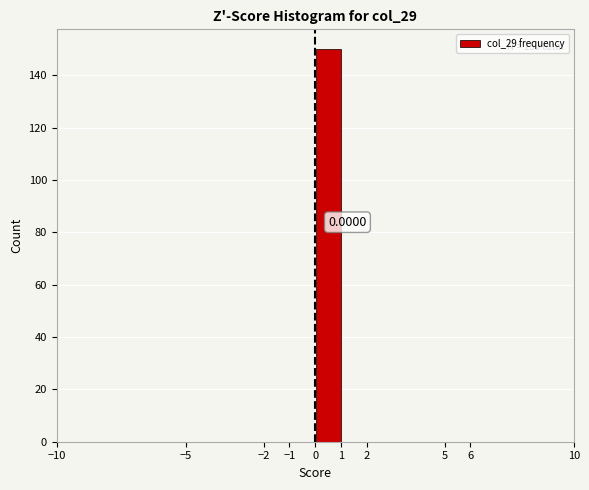

Over which range of the x-axis is the bar tallest?

0 to 1